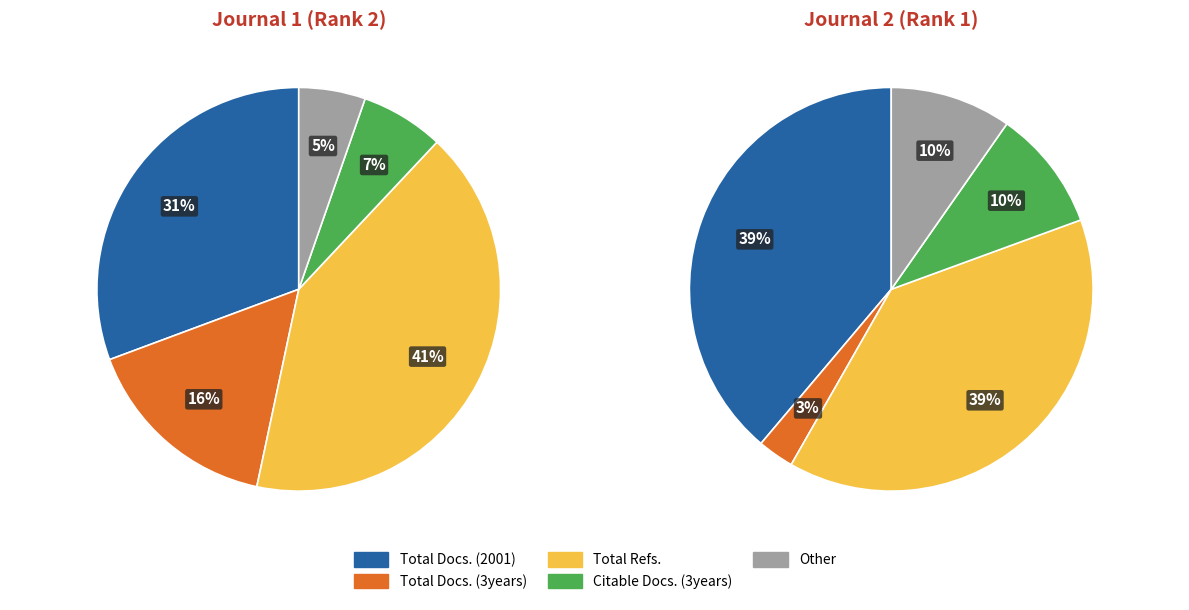

Is it true that Journal of Microwaves & Optoelectronics is 92% of the pie?

False